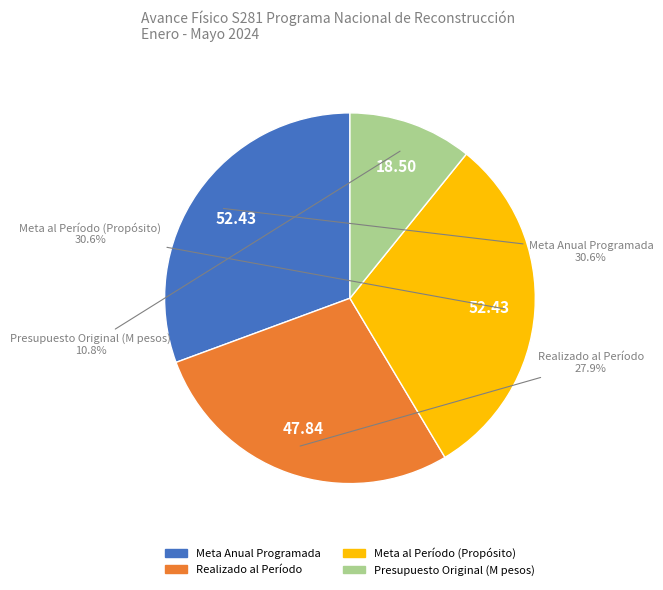

Is there a majority slice in this chart?

No